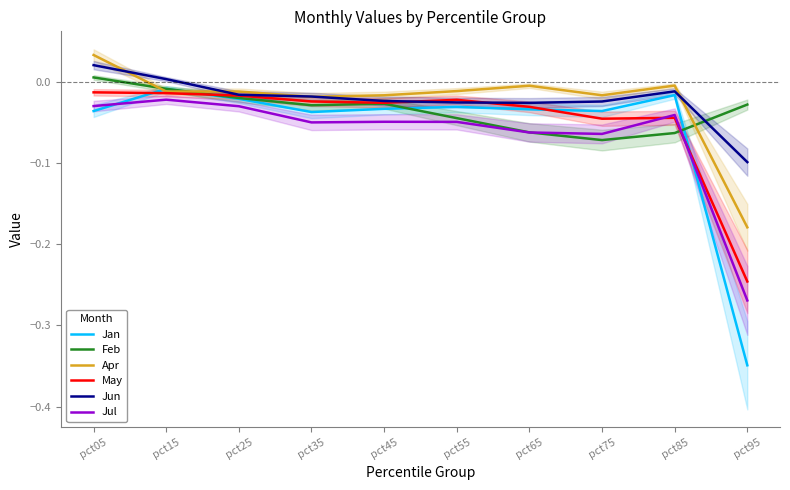

Which category has the lowest value across all series?

pct95